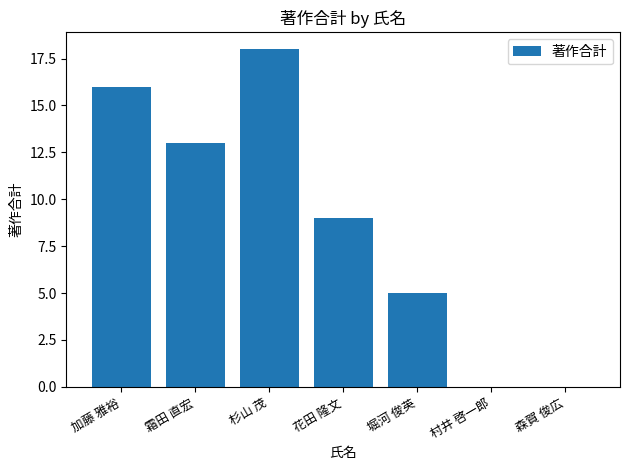

What is the sum of the values at 村井 啓一郎 and 堀河 俊英?

5